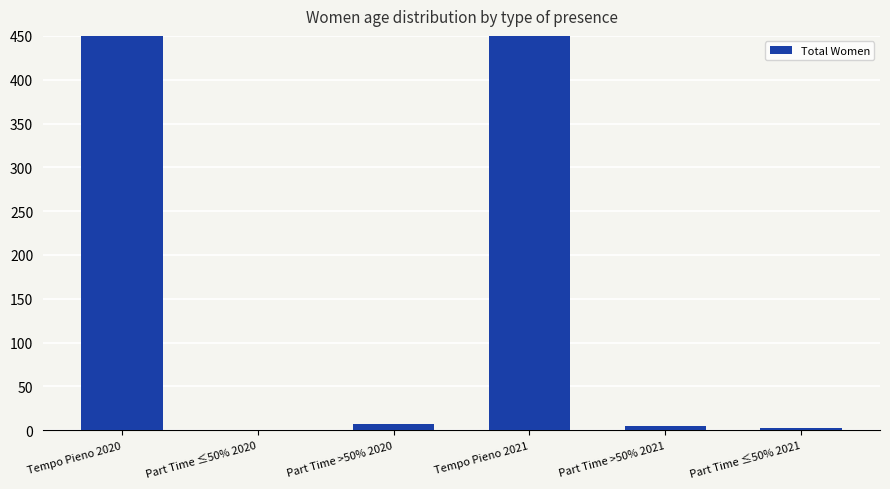

How many values are above zero?

5